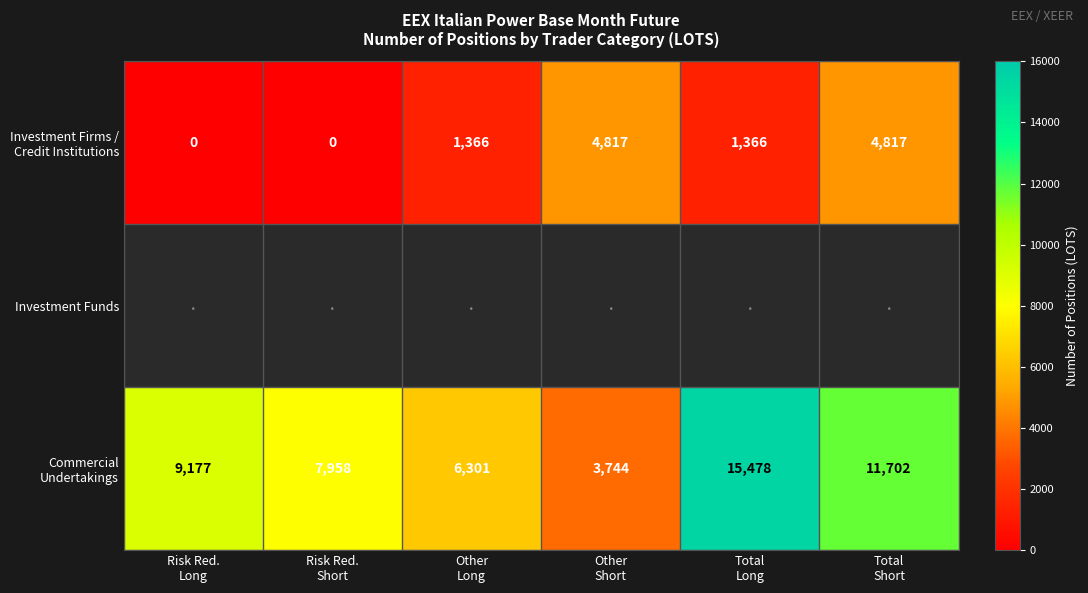

What is the maximum value for Commercial Undertakings?

15478.0